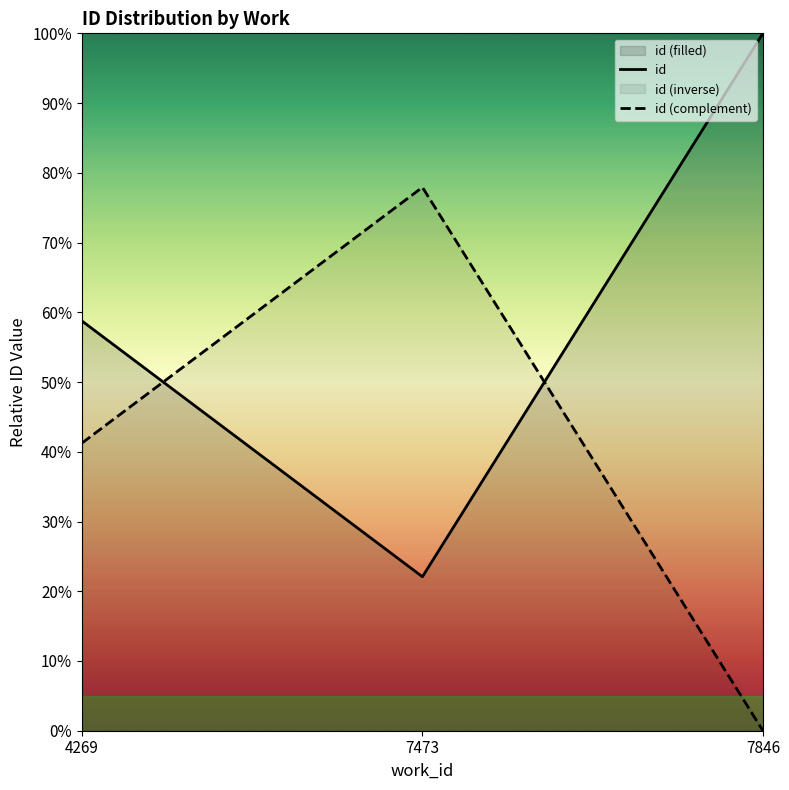

What is the sum of all id (complement) values?

119.2